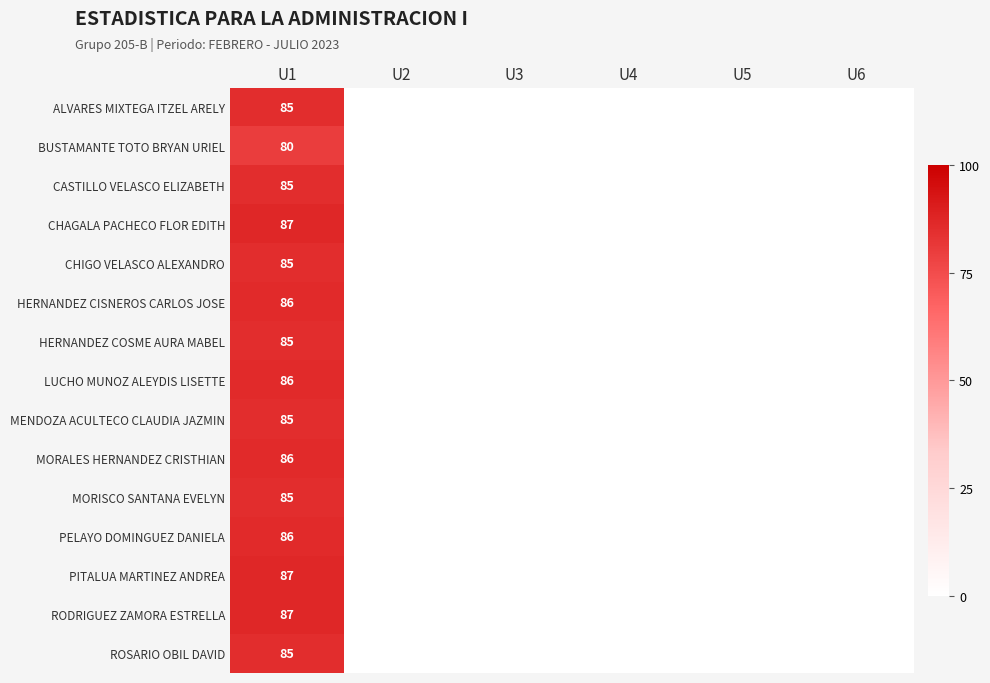

The ROSARIO OBIL DAVID series shows 85 at U1. True or false?

True